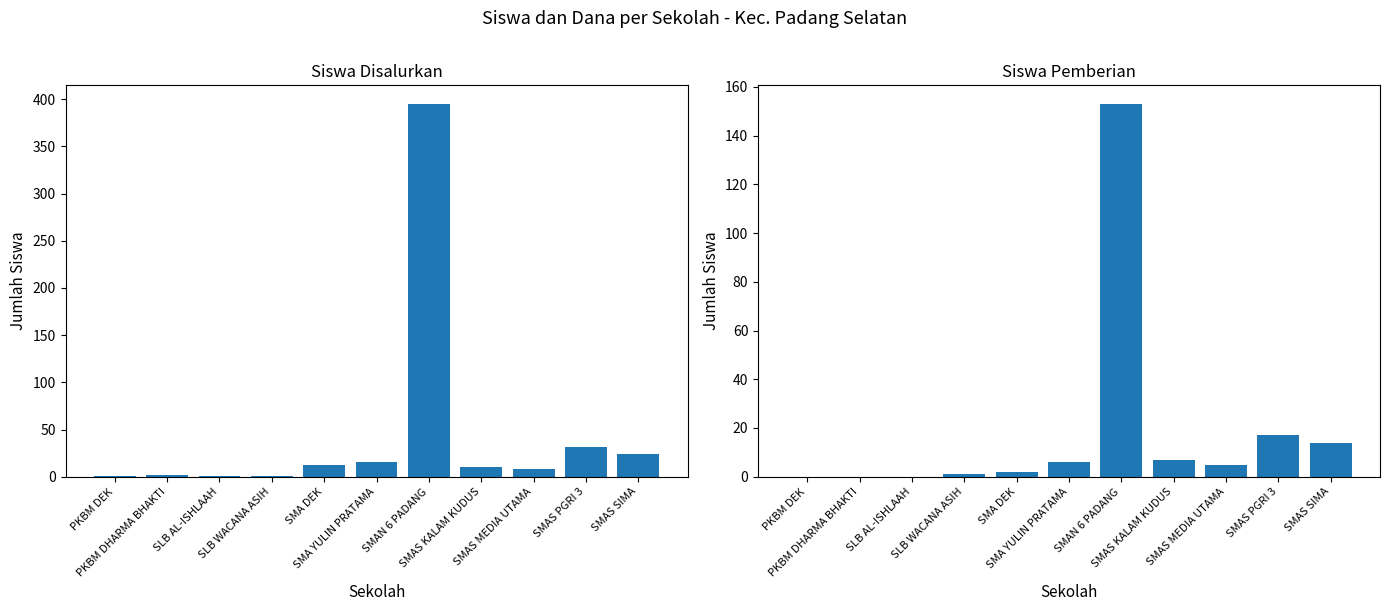

The value of Siswa Disalurkan at SLB AL-ISHLAAH is 1. True or false?

False